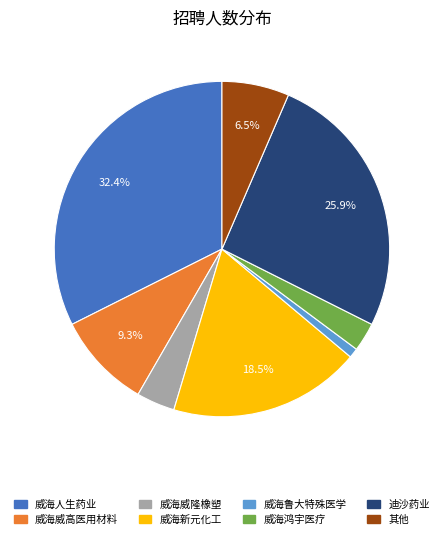

Is there any slice that represents more than half of the pie?

No